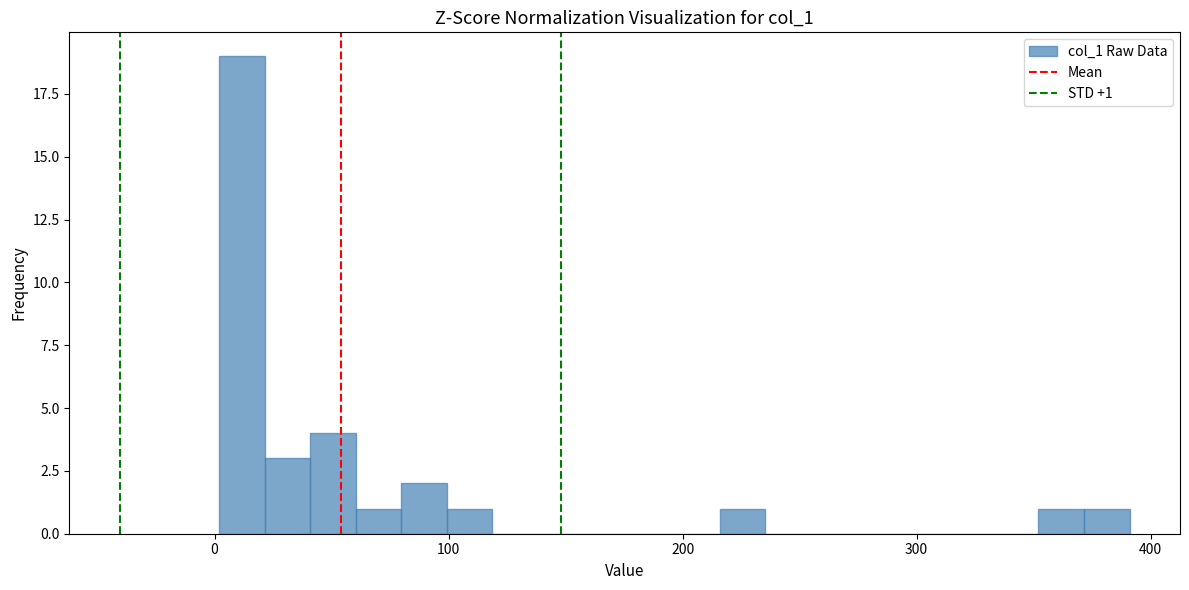

Read against the x-axis, roughly where is the centre of the tallest bar?

10